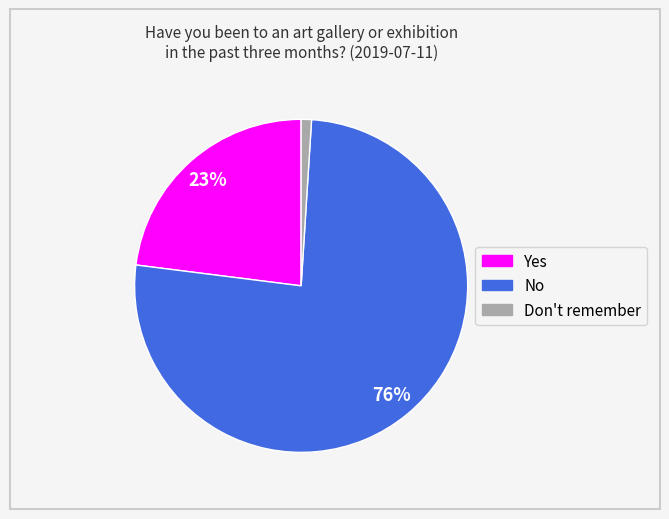

Rank the categories by value from highest to lowest.

No, Yes, Don't remember